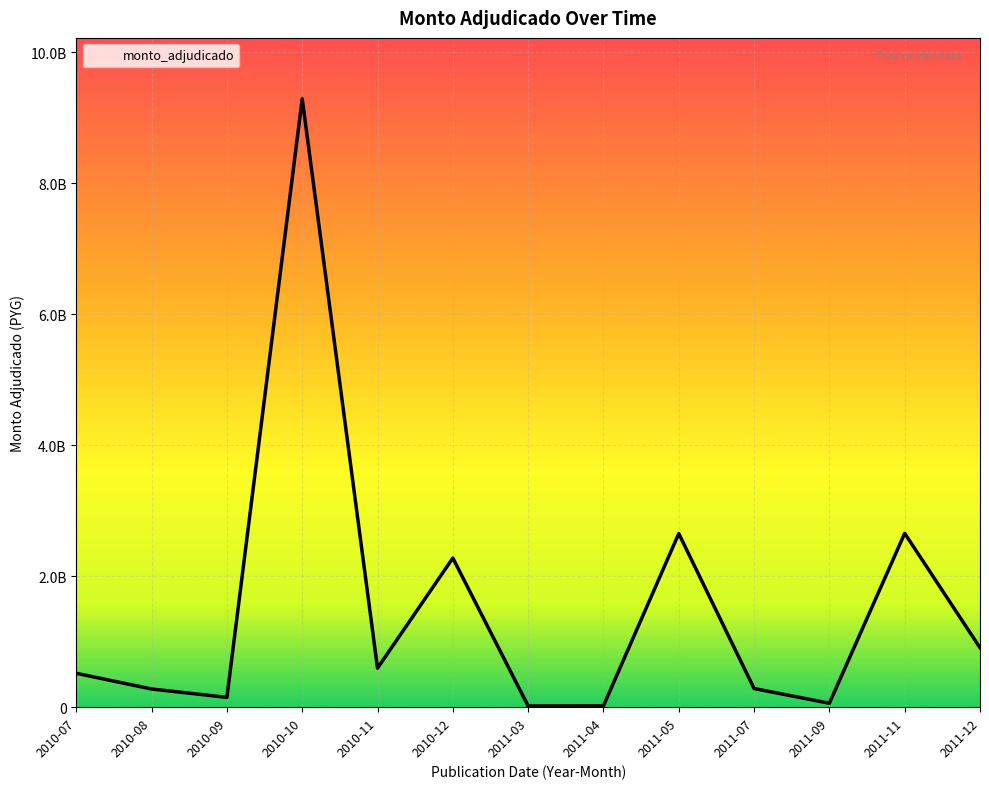

True or false: the data shows 9291153500 at 2010-10.

True